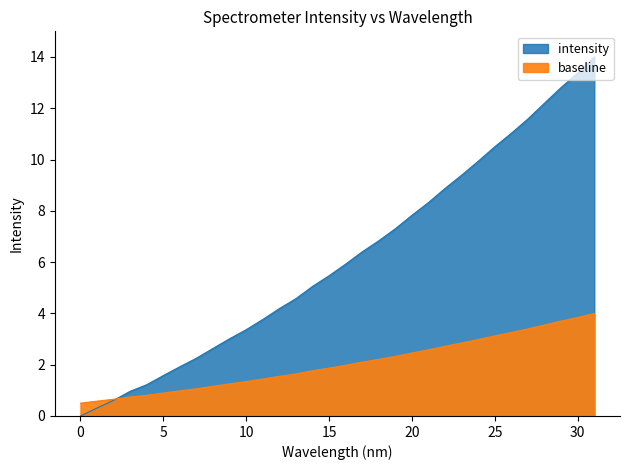

At how many categories does at least one series exceed 5?

18